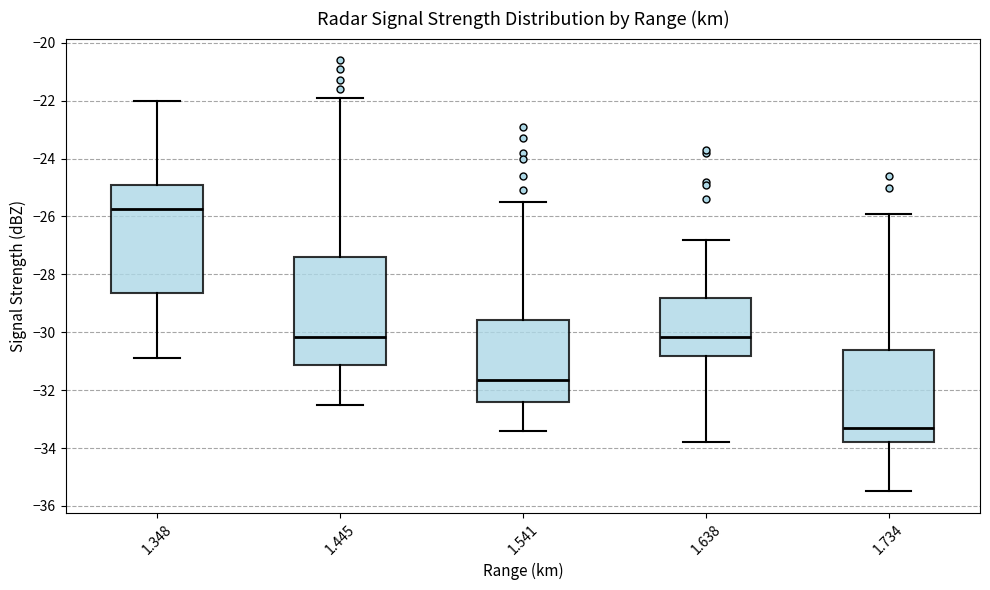

Reading left to right, read every box against the y-axis: the position of its median line, the range the box covers, and the ends of its whiskers. The values are not printed on the chart, so give them approximately, as read against the axis.

1.348: median -25.8, box -28.6 to -25.0, whiskers -30.8 to -22.0
1.445: median -30.2, box -31.2 to -27.4, whiskers -32.4 to -21.8
1.541: median -31.6, box -32.4 to -29.6, whiskers -33.4 to -25.4
1.638: median -30.2, box -30.8 to -28.8, whiskers -33.8 to -26.8
1.734: median -33.2, box -33.8 to -30.6, whiskers -35.4 to -25.8